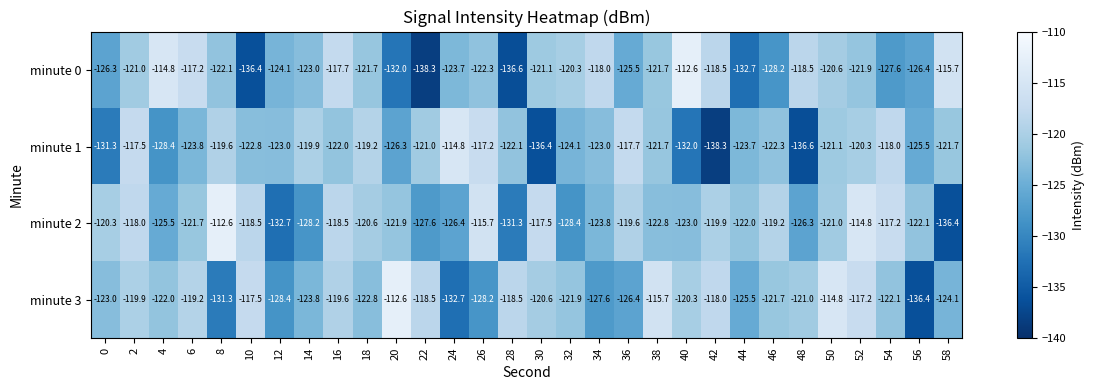

What is the smallest value displayed?

-138.3